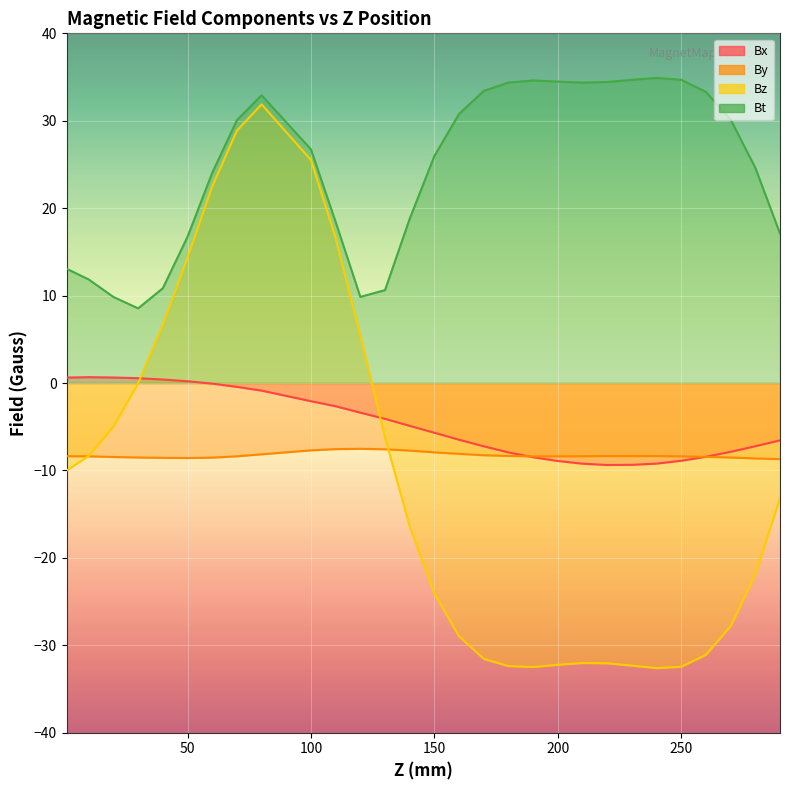

True or false: Bx has a value of -9.2 at 210.

True